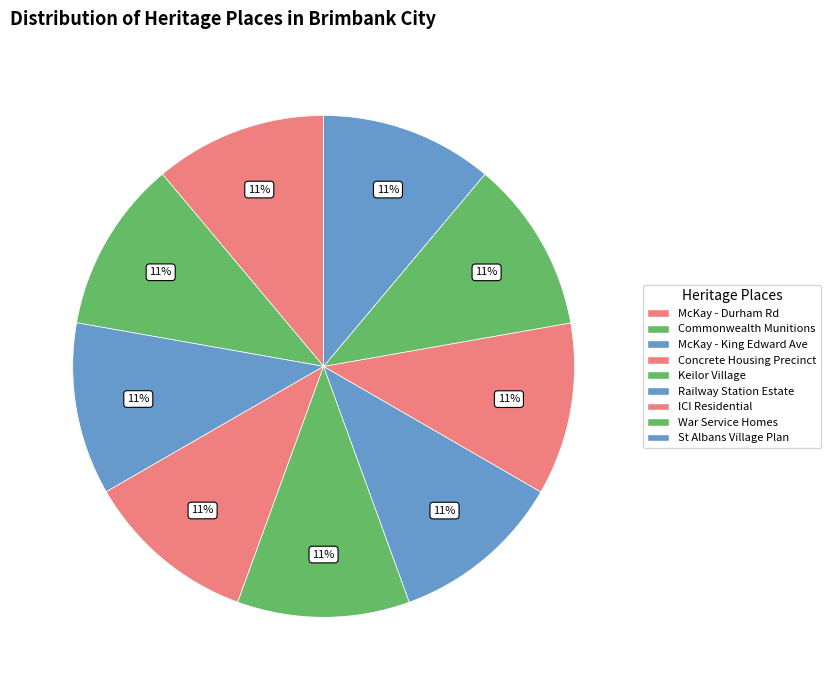

How many slices are in this pie chart?

9